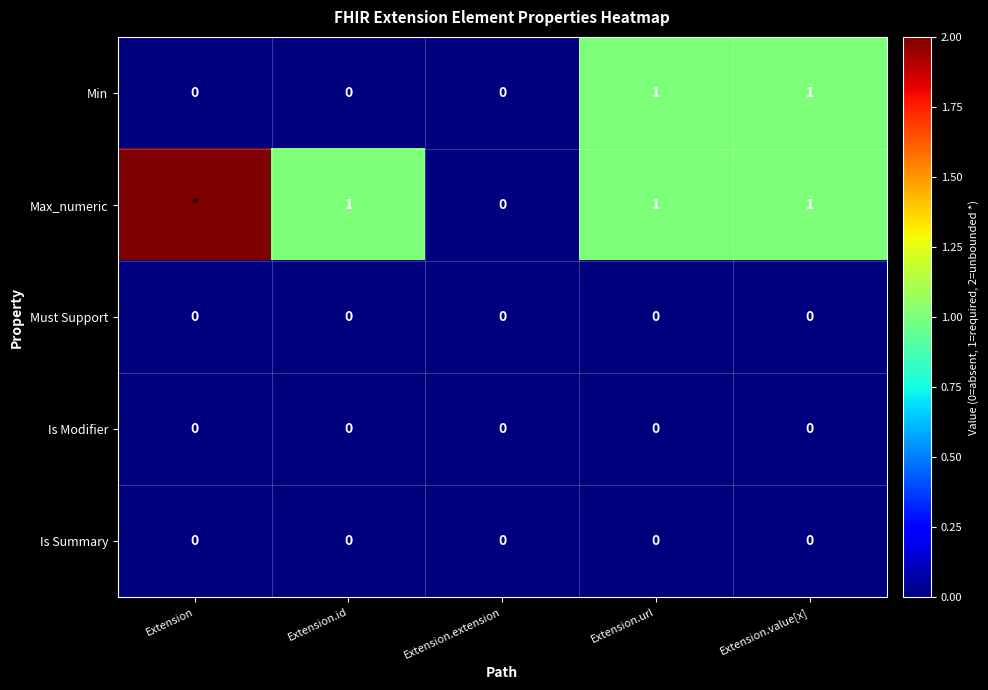

How many positive values does the Min series have?

2